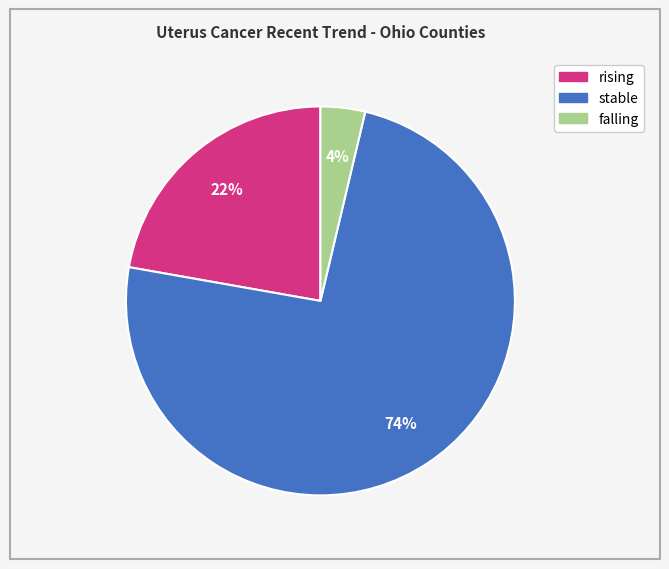

What percentage is the falling slice, to the nearest percent?

4%